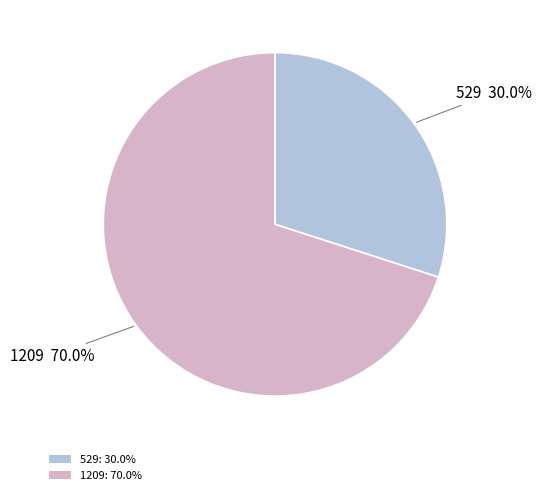

True or false: 1209 accounts for 81% of the total.

False